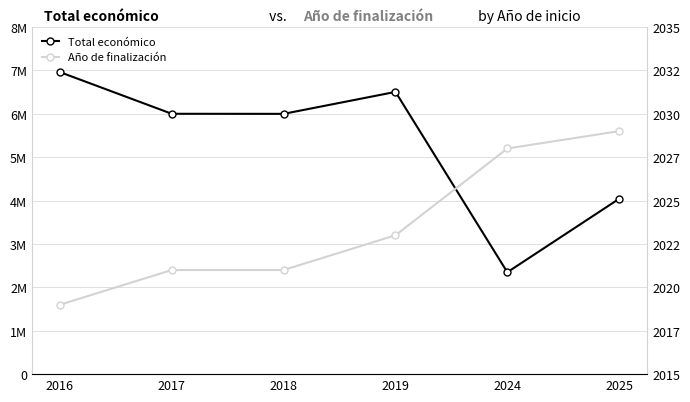

What are all the series names shown in the legend?

Total económico, Año de finalización